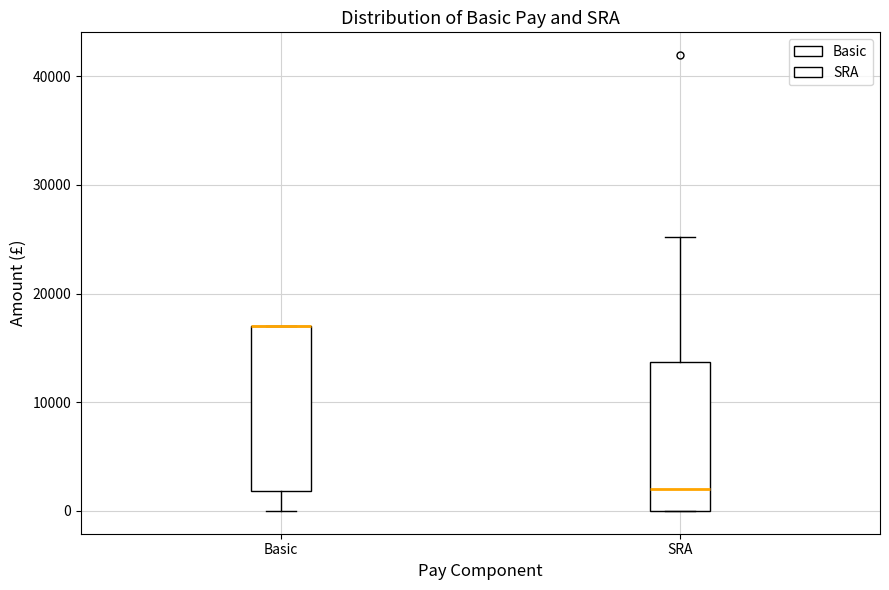

Which box is the tallest, from its lower edge to its upper edge?

Basic